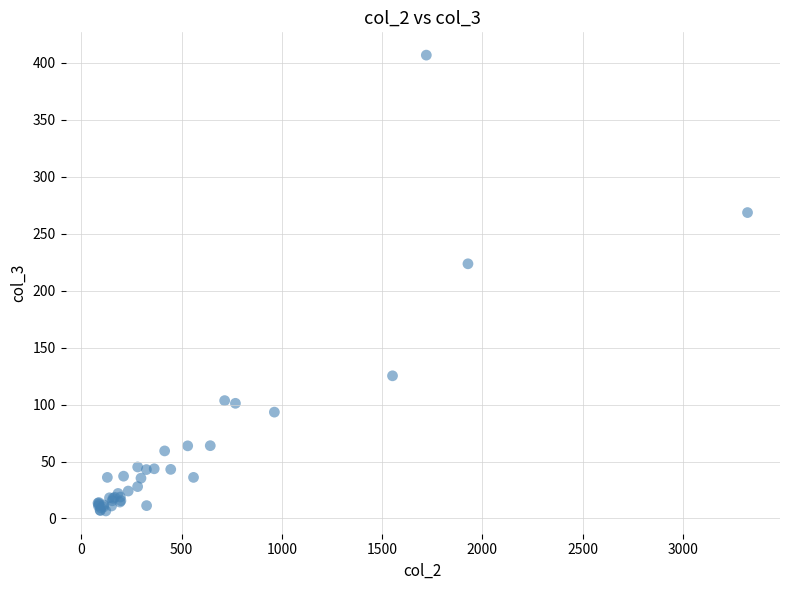

What Y value in the scatter plot is closest to 206?

223.6